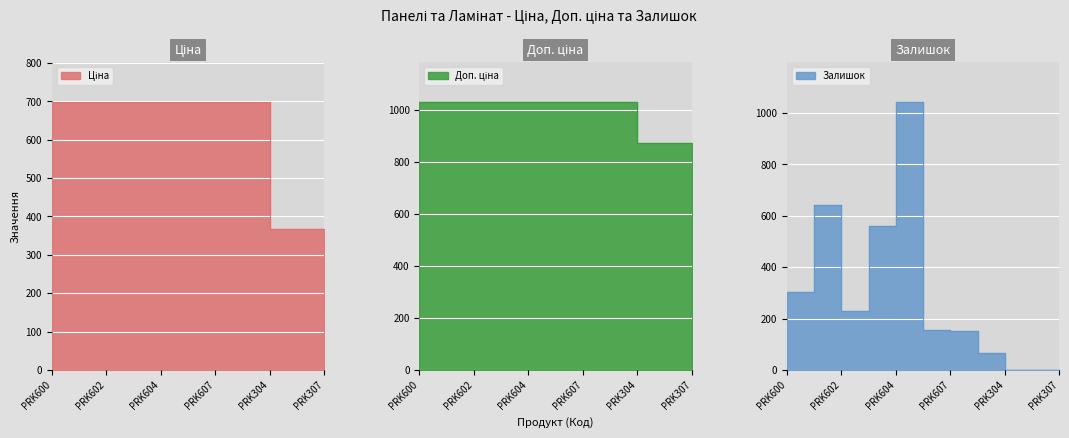

At which category is the sum across all series the highest?

PRK604